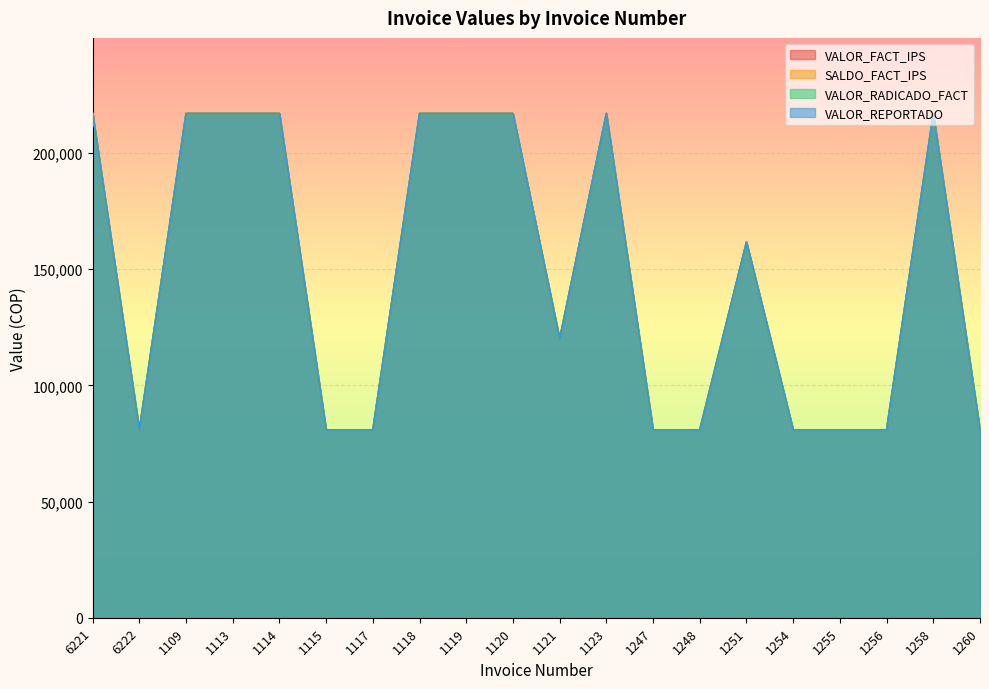

How many interior local valleys does the SALDO_FACT_IPS series have?

2